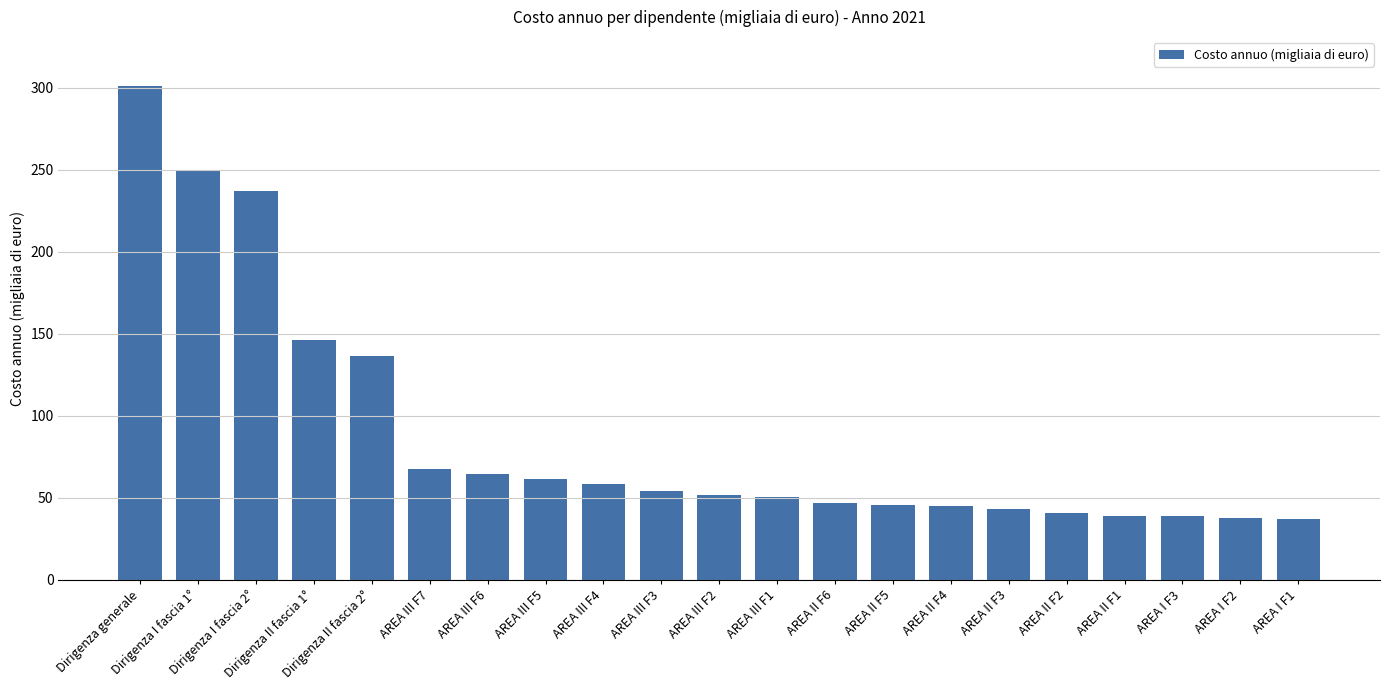

How many bars are there in total?

21